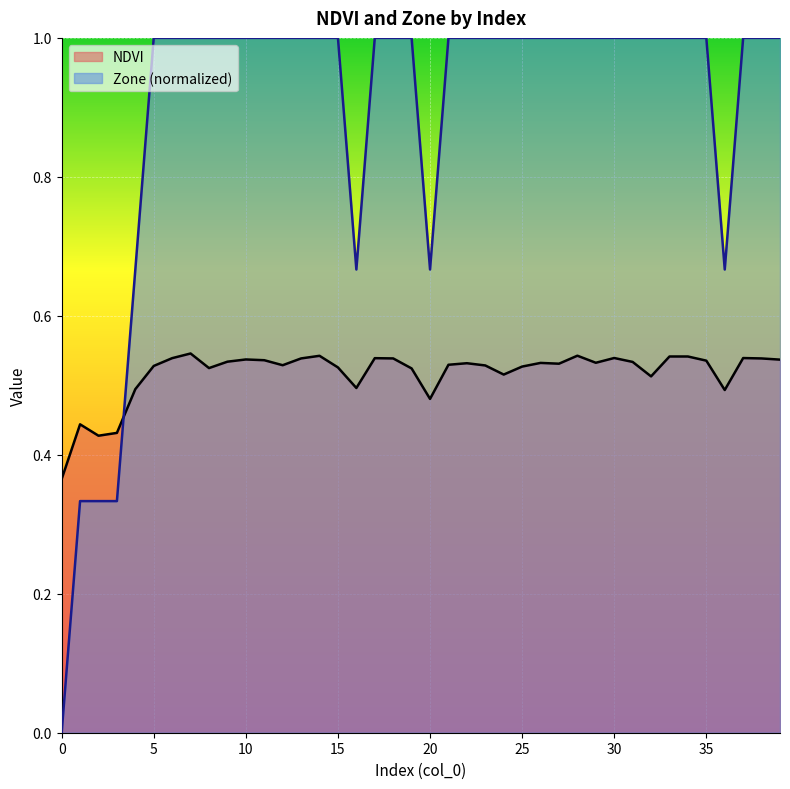

True or false: Zone has a value of 1.5 at 17.

False